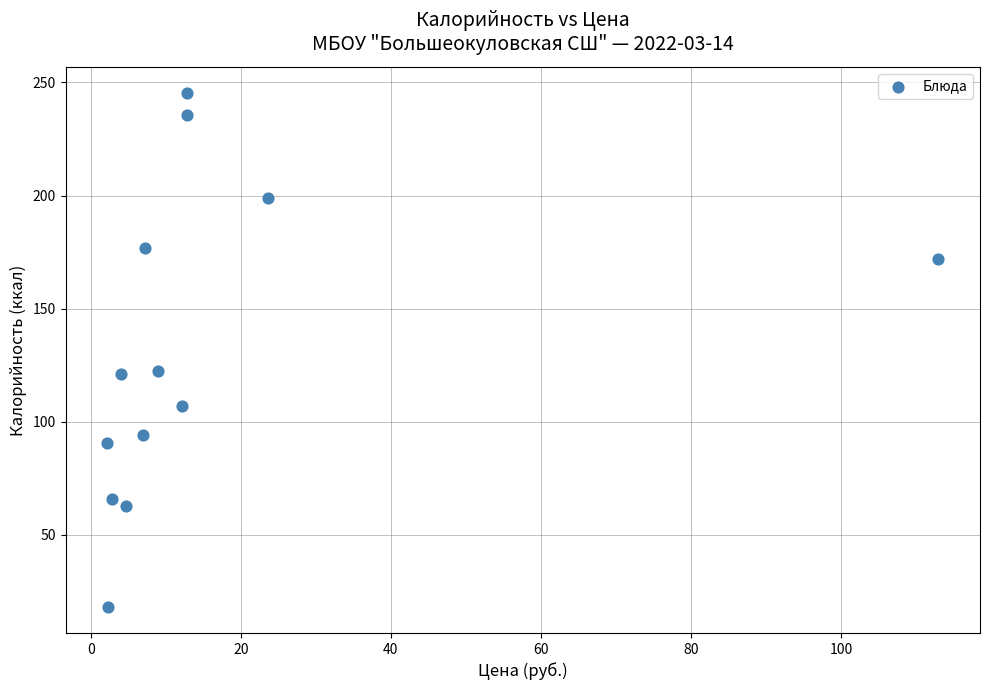

What is the range of X values (max minus min)?

110.8